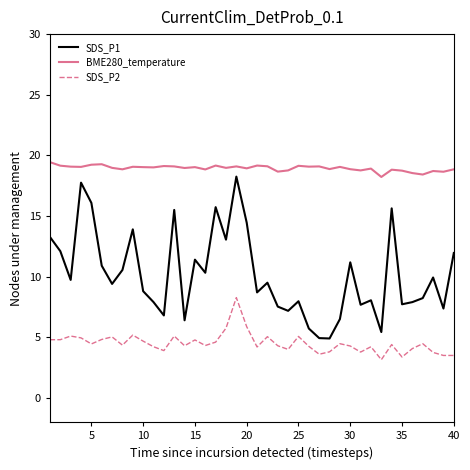

Which series has the widest spread of values?

SDS_P1